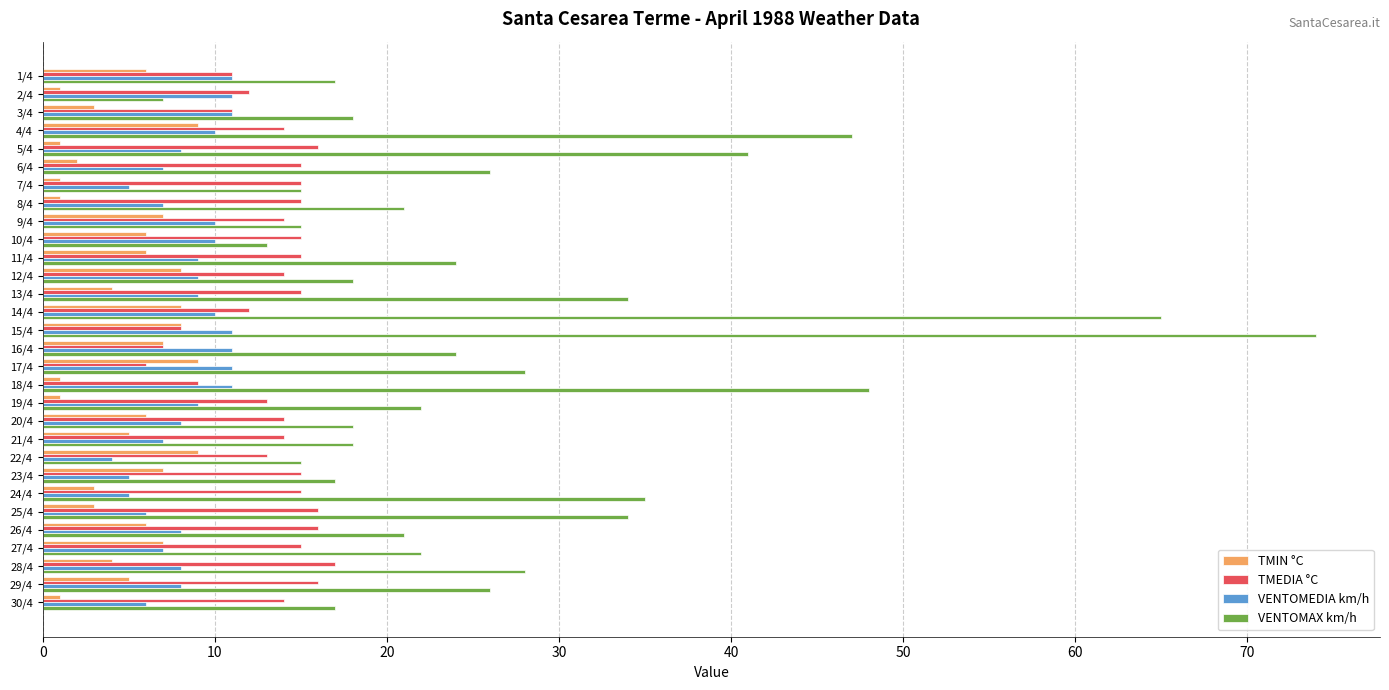

What is the sum of all TMIN °C values?

145